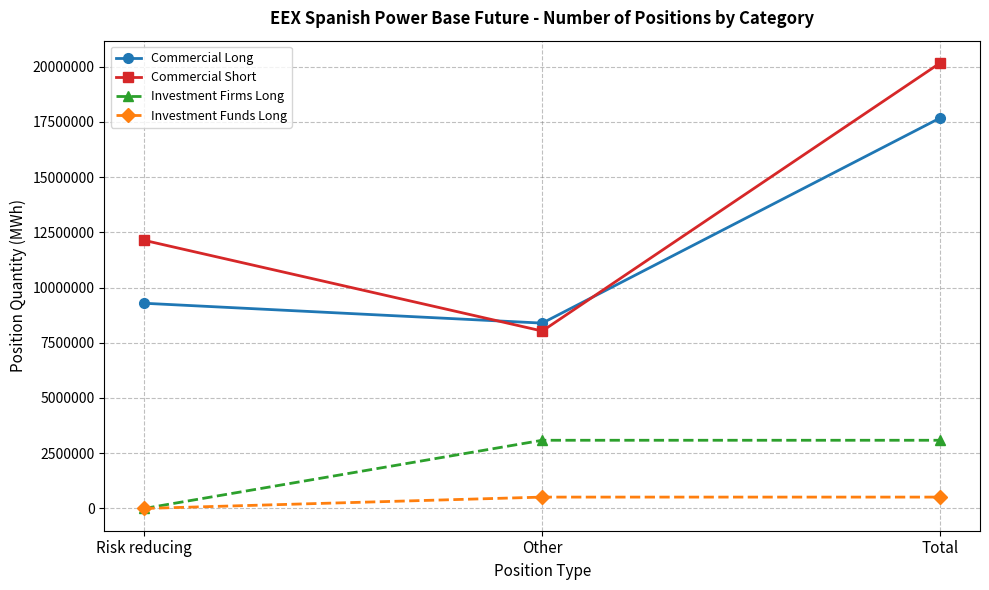

What is the difference between the highest and lowest values at Total?

19652913